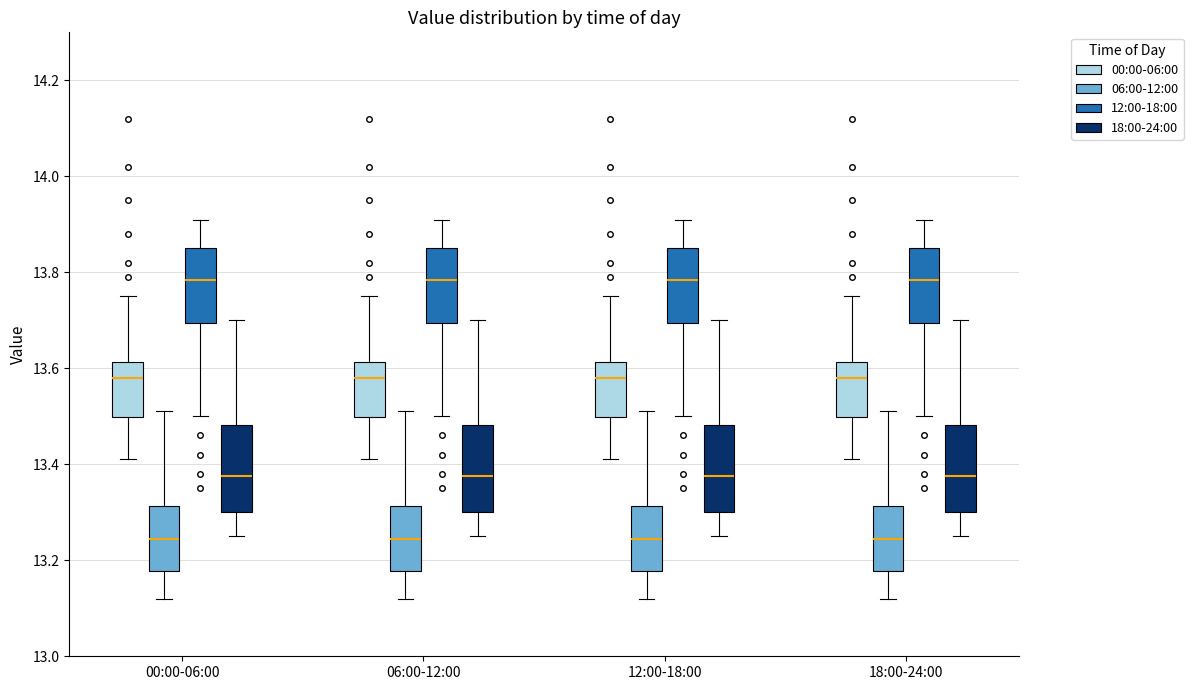

Reading left to right, transcribe this box plot: for each box, give where its median line is, the range the box spans, and where its two whiskers end, as read against the y-axis. The values are not printed on the chart, so give them approximately, as read against the axis.

00:00-06:00 (00:00-06:00): median 13.58, box 13.50 to 13.62, whiskers 13.42 to 13.76
00:00-06:00 (06:00-12:00): median 13.24, box 13.18 to 13.32, whiskers 13.12 to 13.52
00:00-06:00 (12:00-18:00): median 13.78, box 13.70 to 13.86, whiskers 13.50 to 13.92
00:00-06:00 (18:00-24:00): median 13.38, box 13.30 to 13.48, whiskers 13.26 to 13.70
06:00-12:00 (00:00-06:00): median 13.58, box 13.50 to 13.62, whiskers 13.42 to 13.76
06:00-12:00 (06:00-12:00): median 13.24, box 13.18 to 13.32, whiskers 13.12 to 13.52
06:00-12:00 (12:00-18:00): median 13.78, box 13.70 to 13.86, whiskers 13.50 to 13.92
06:00-12:00 (18:00-24:00): median 13.38, box 13.30 to 13.48, whiskers 13.26 to 13.70
12:00-18:00 (00:00-06:00): median 13.58, box 13.50 to 13.62, whiskers 13.42 to 13.76
12:00-18:00 (06:00-12:00): median 13.24, box 13.18 to 13.32, whiskers 13.12 to 13.52
12:00-18:00 (12:00-18:00): median 13.78, box 13.70 to 13.86, whiskers 13.50 to 13.92
12:00-18:00 (18:00-24:00): median 13.38, box 13.30 to 13.48, whiskers 13.26 to 13.70
18:00-24:00 (00:00-06:00): median 13.58, box 13.50 to 13.62, whiskers 13.42 to 13.76
18:00-24:00 (06:00-12:00): median 13.24, box 13.18 to 13.32, whiskers 13.12 to 13.52
18:00-24:00 (12:00-18:00): median 13.78, box 13.70 to 13.86, whiskers 13.50 to 13.92
18:00-24:00 (18:00-24:00): median 13.38, box 13.30 to 13.48, whiskers 13.26 to 13.70